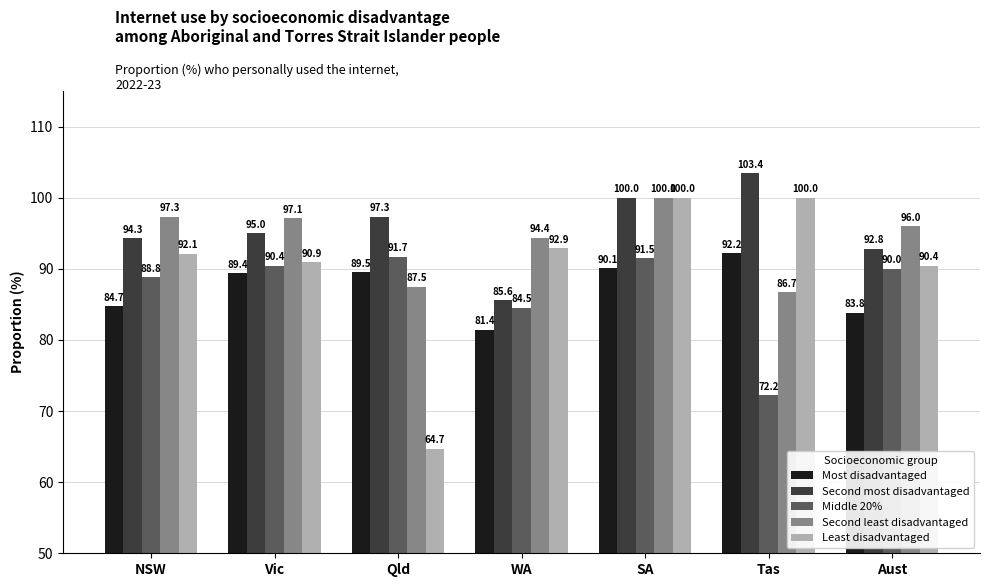

What are all the series names shown in the legend?

Most disadvantaged, Second most disadvantaged, Middle 20%, Second least disadvantaged, Least disadvantaged